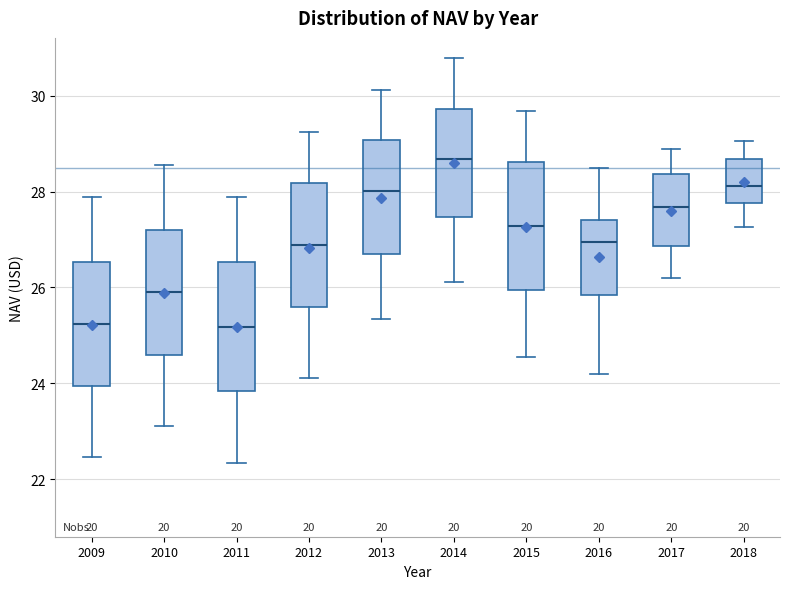

Reading left to right, transcribe this box plot: for each box, give where its median line is, the range the box spans, and where its two whiskers end, as read against the y-axis. The values are not printed on the chart, so give them approximately, as read against the axis.

2009: median 25.2, box 24.0 to 26.6, whiskers 22.4 to 27.8
2010: median 25.8, box 24.6 to 27.2, whiskers 23.2 to 28.6
2011: median 25.2, box 23.8 to 26.6, whiskers 22.4 to 27.8
2012: median 26.8, box 25.6 to 28.2, whiskers 24.2 to 29.2
2013: median 28.0, box 26.6 to 29.0, whiskers 25.4 to 30.2
2014: median 28.6, box 27.4 to 29.8, whiskers 26.2 to 30.8
2015: median 27.2, box 26.0 to 28.6, whiskers 24.6 to 29.6
2016: median 27.0, box 25.8 to 27.4, whiskers 24.2 to 28.4
2017: median 27.6, box 26.8 to 28.4, whiskers 26.2 to 28.8
2018: median 28.2, box 27.8 to 28.6, whiskers 27.2 to 29.0